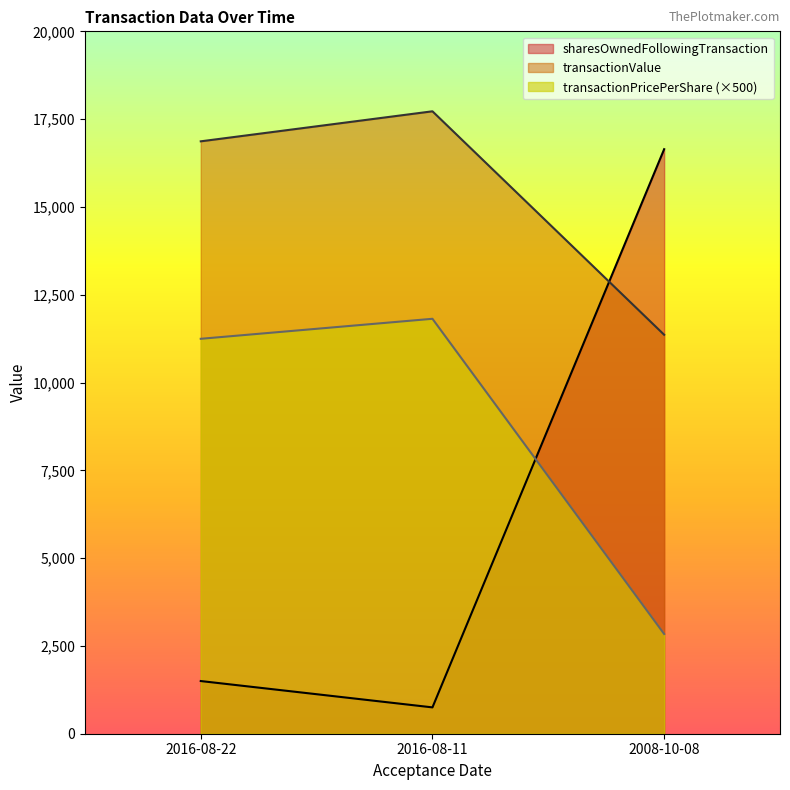

At which label is sharesOwnedFollowingTransaction closest to 8697?

2016-08-22